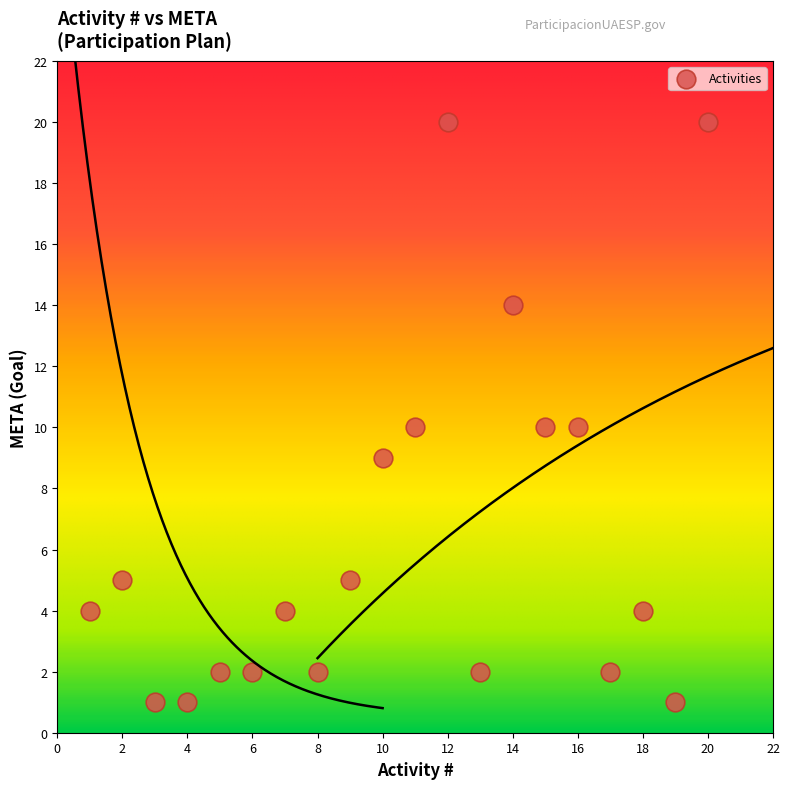

What is the range of Y values (max minus min)?

19